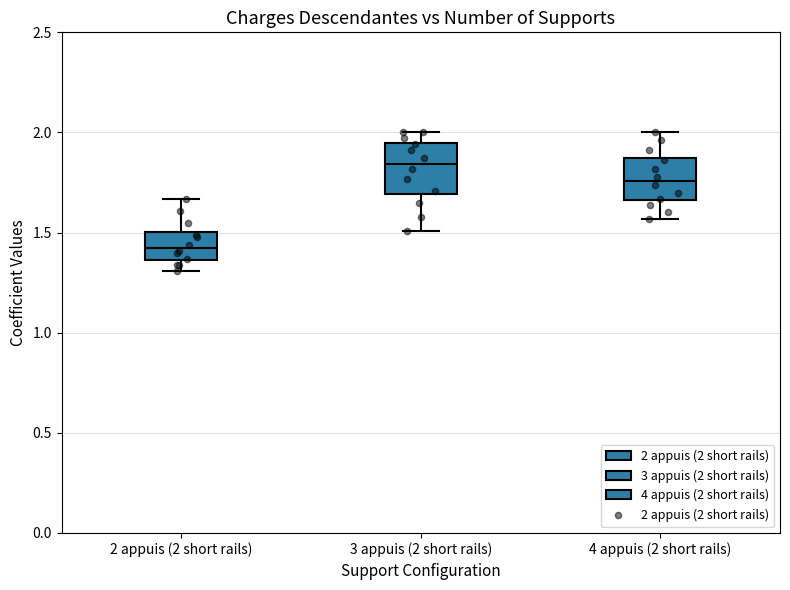

Where does the median line of the box for 2 appuis (2 short rails) sit on the y-axis? The values are not printed on the chart, so give them approximately, as read against the axis.

1.45